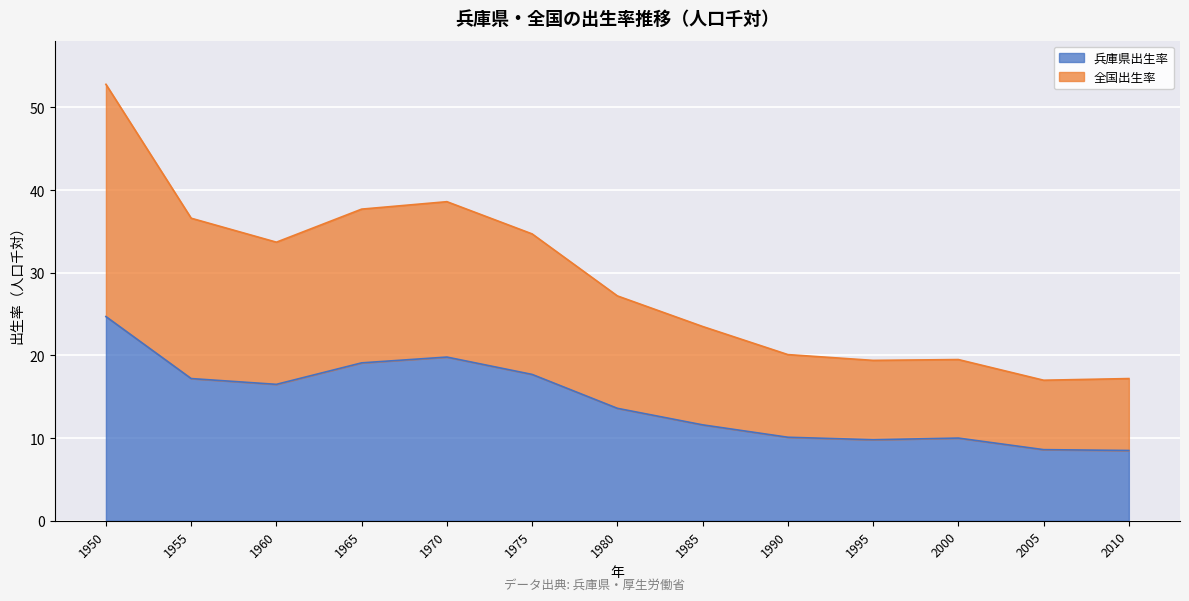

At which label does 兵庫県出生率 first exceed 13?

1950